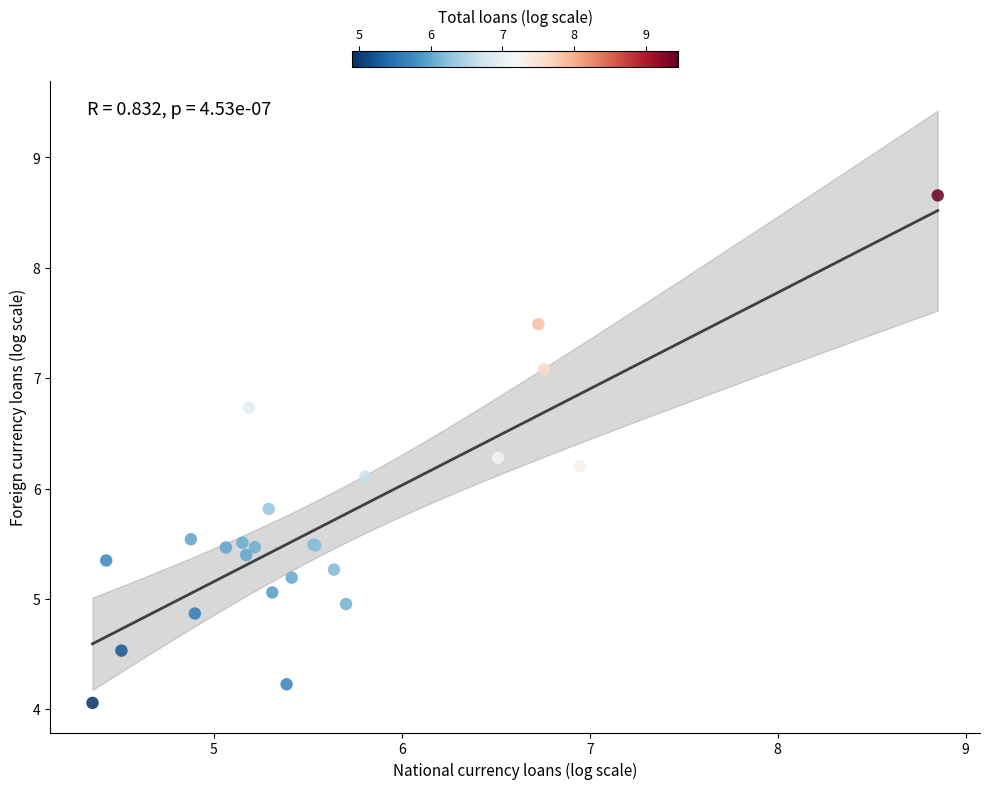

What Y value in the scatter plot is closest to 6?

6.1